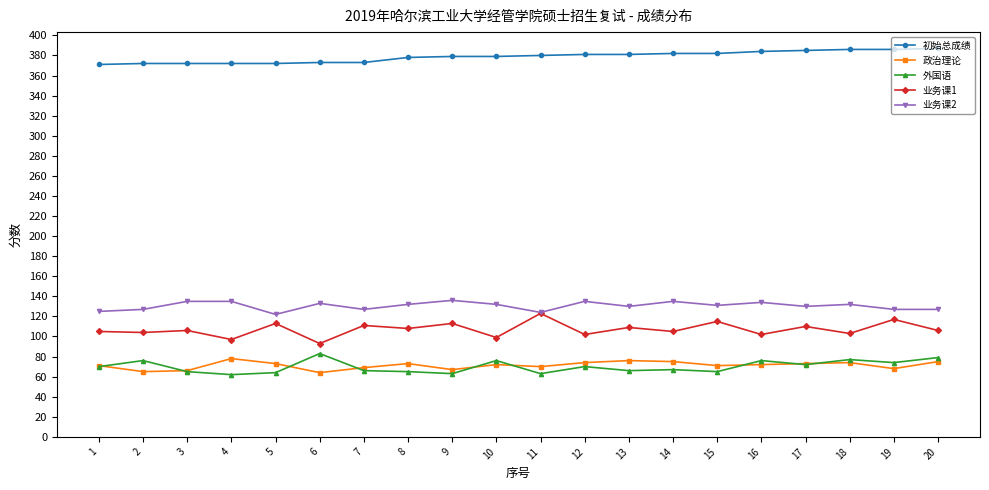

What is the minimum value shown in the chart?

62